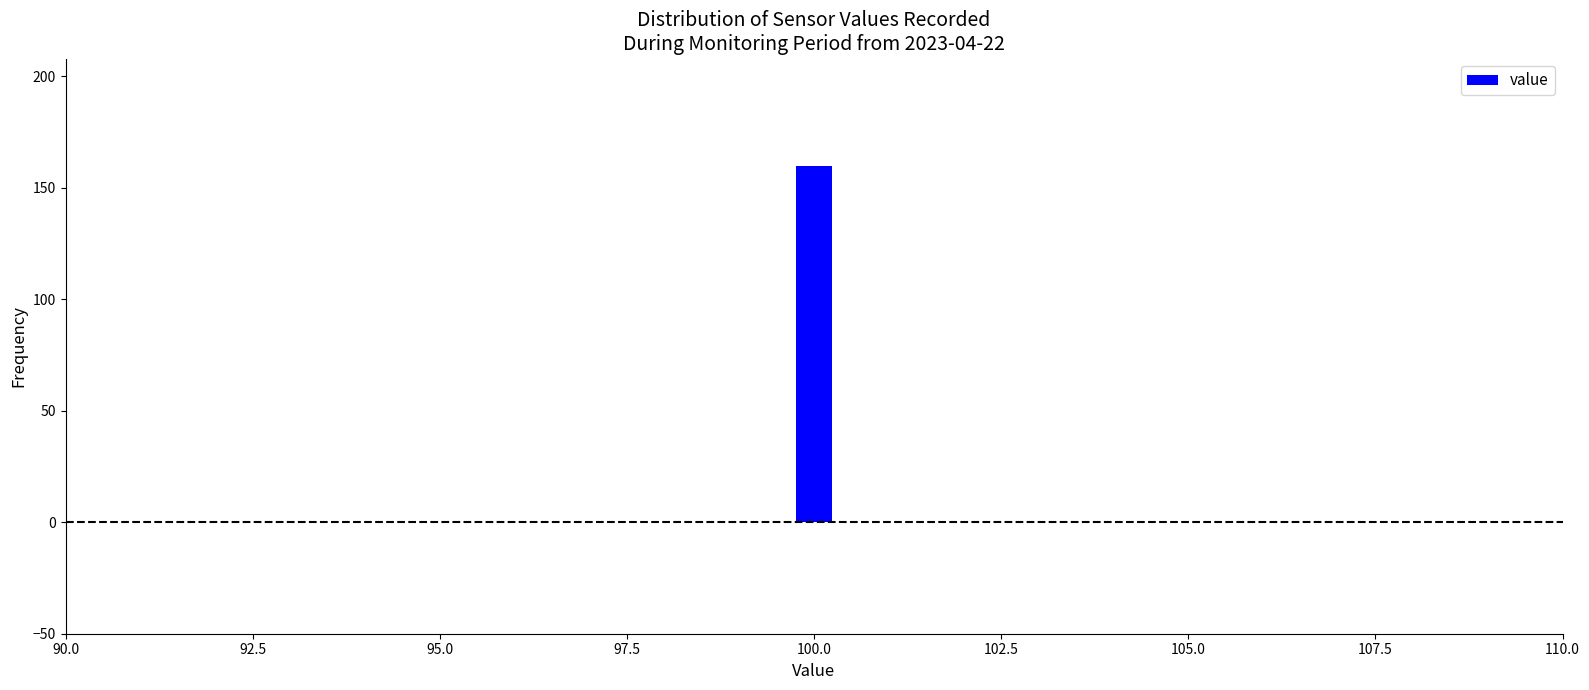

Read against the x-axis, roughly where is the centre of the tallest bar?

100.0